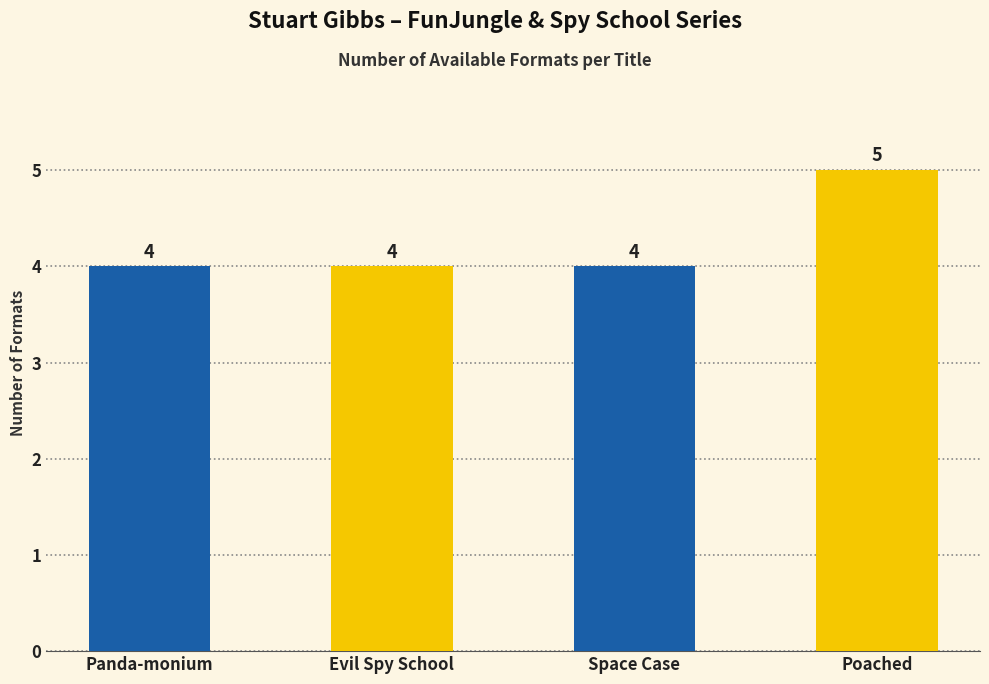

What is the sum of the values at Space Case and Poached?

9